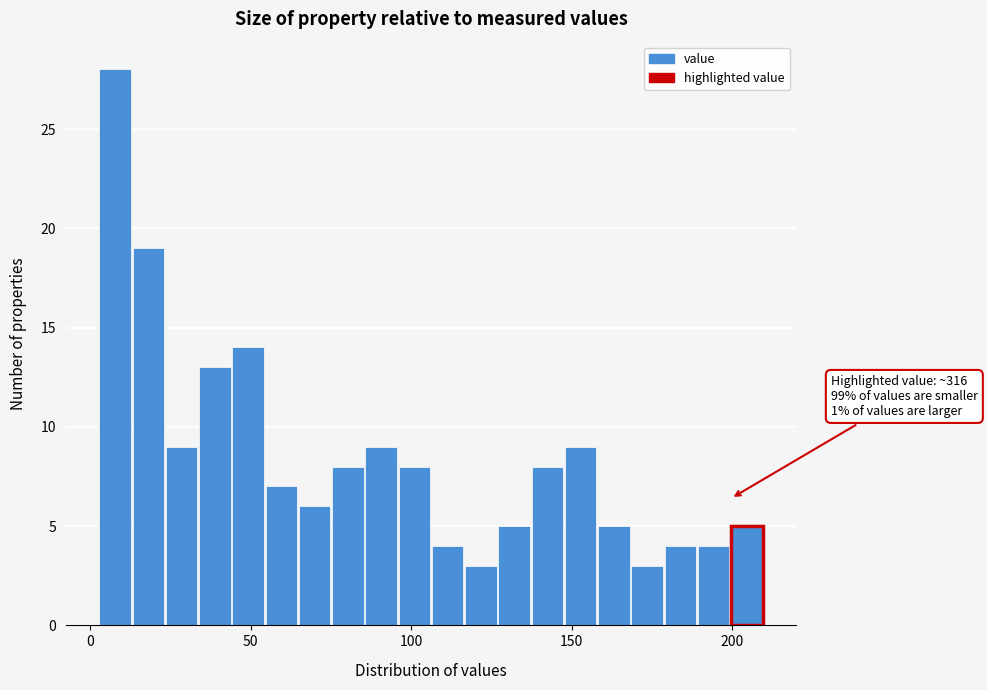

Read against the x-axis, roughly where is the centre of the tallest bar?

10